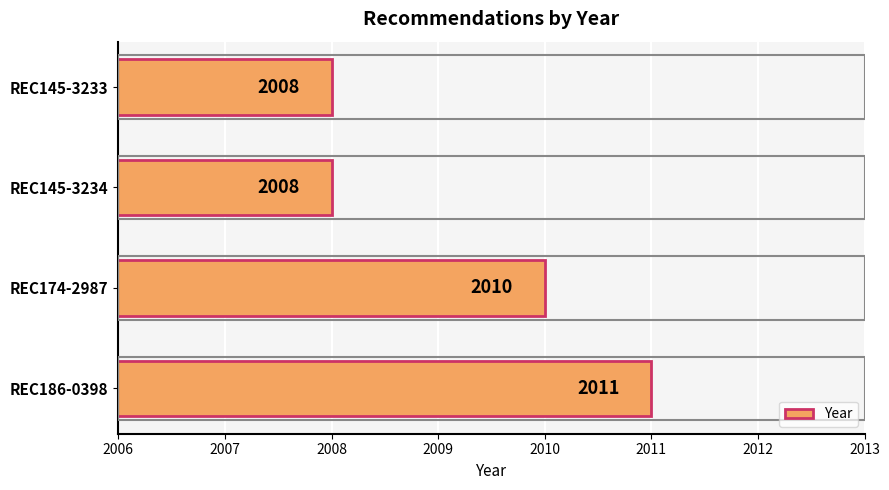

Which category has the highest value across all series?

REC186-0398